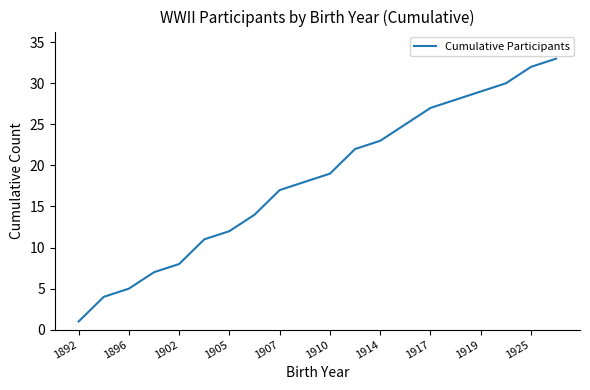

What is the greatest value displayed?

33